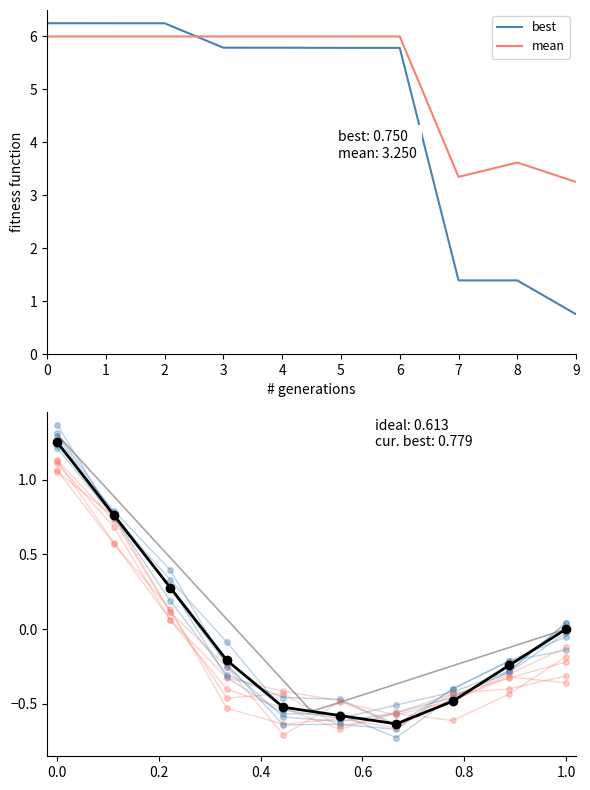

Which series has the widest spread of values?

best